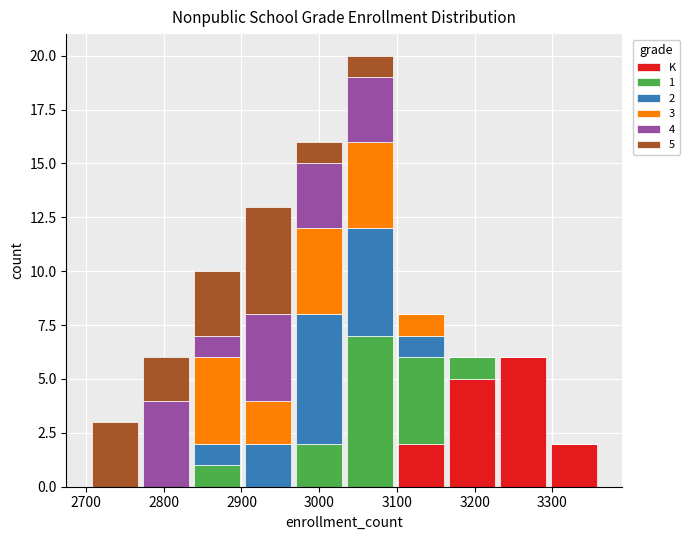

Which range on the x-axis has the tallest stacked bar (by total height)?

3030 to 3100